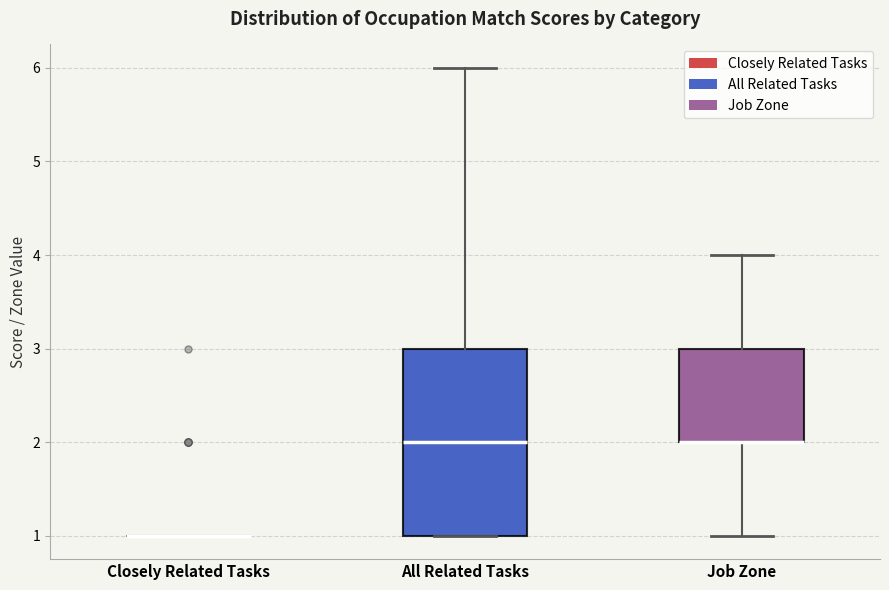

Comparing the boxes themselves (not the whiskers), which one is the tallest?

All Related Tasks